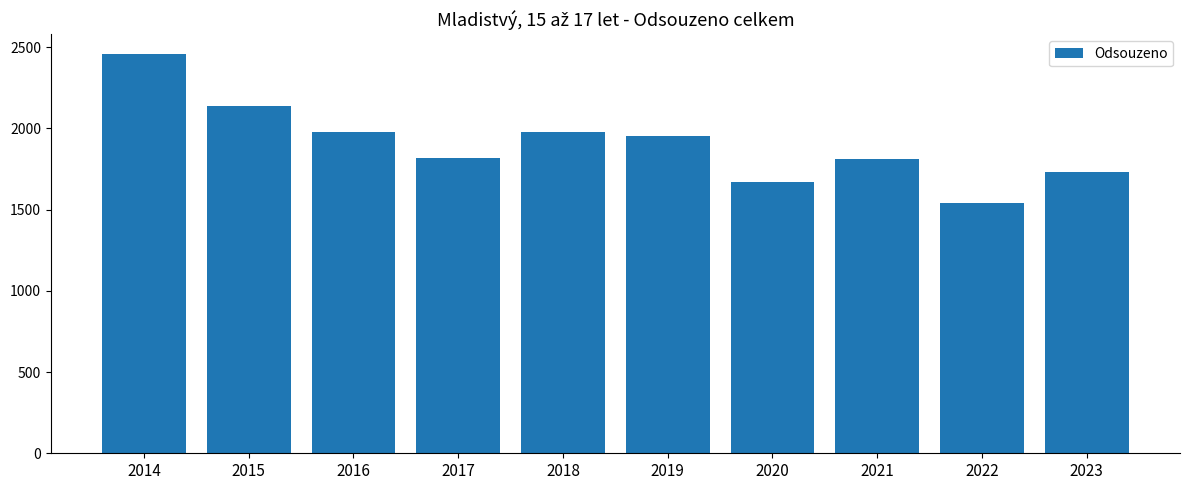

What is the ratio of the value at 2021 to the value at 2022?

1.2